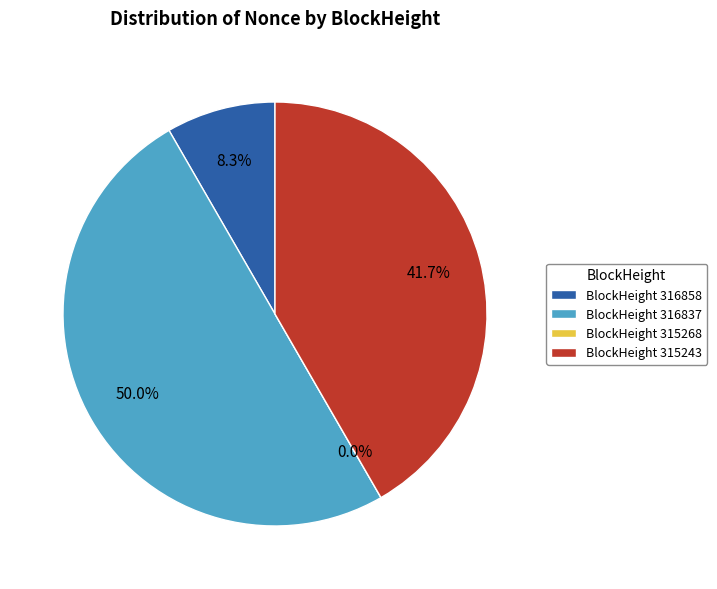

How many slices are in this pie chart?

4